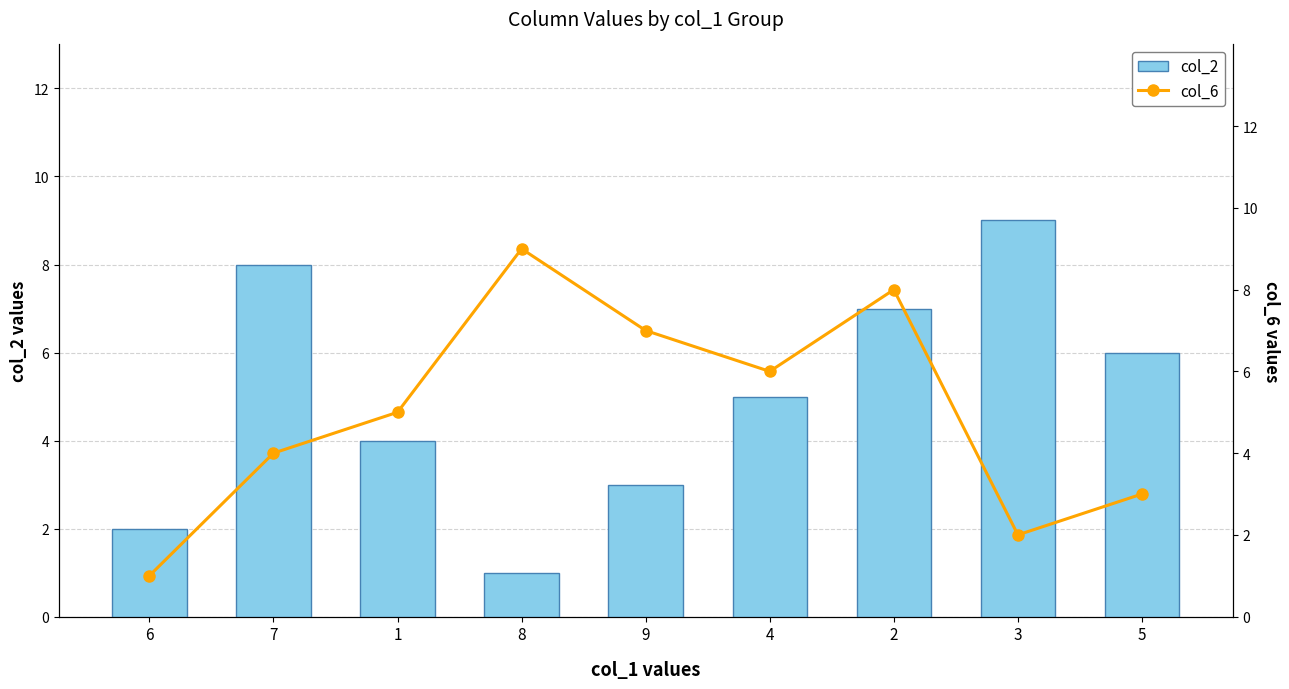

Where is col_6 nearest to the value 5?

1